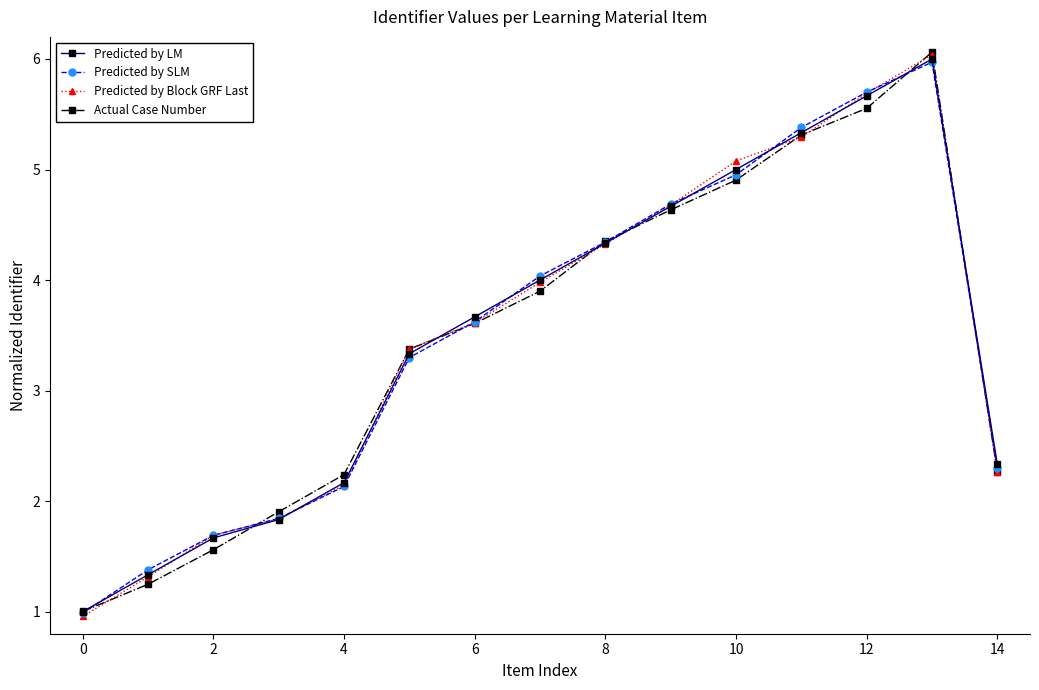

At how many categories does at least one series exceed 2?

11